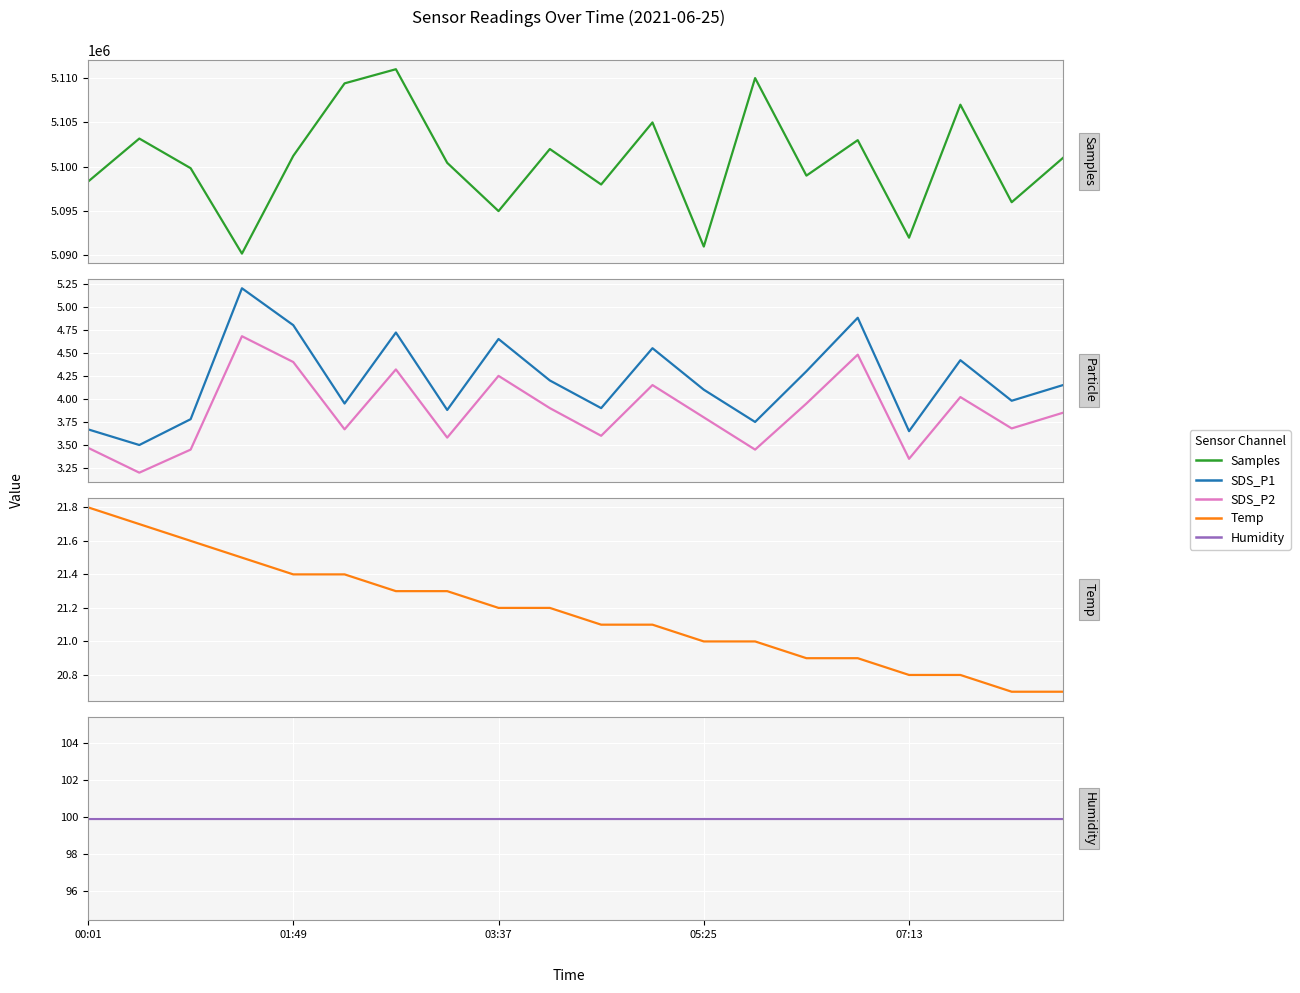

What is the difference between the maximum and second lowest values in the Samples series?

20000.0